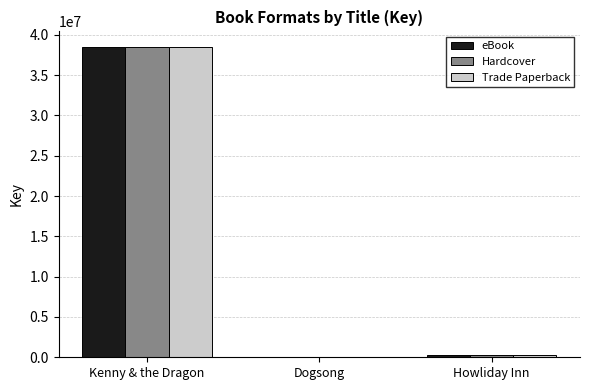

What is the sum of all Trade Paperback values?

38835135